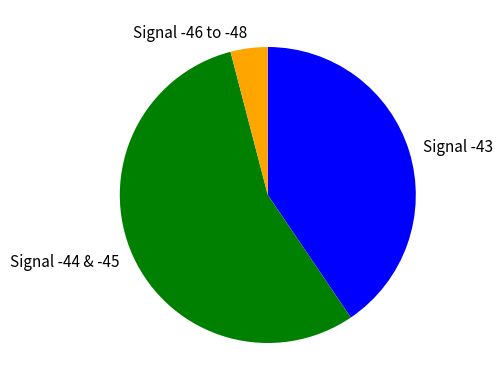

True or false: Signal -46 to -48 accounts for 14% of the total.

False